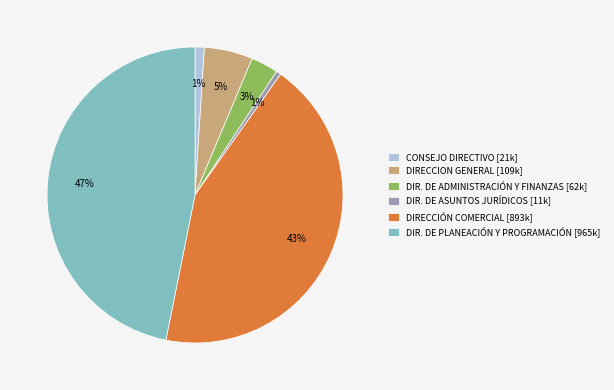

What is the largest slice in the pie chart?

DIR. DE PLANEACIÓN Y PROGRAMACIÓN [965k]